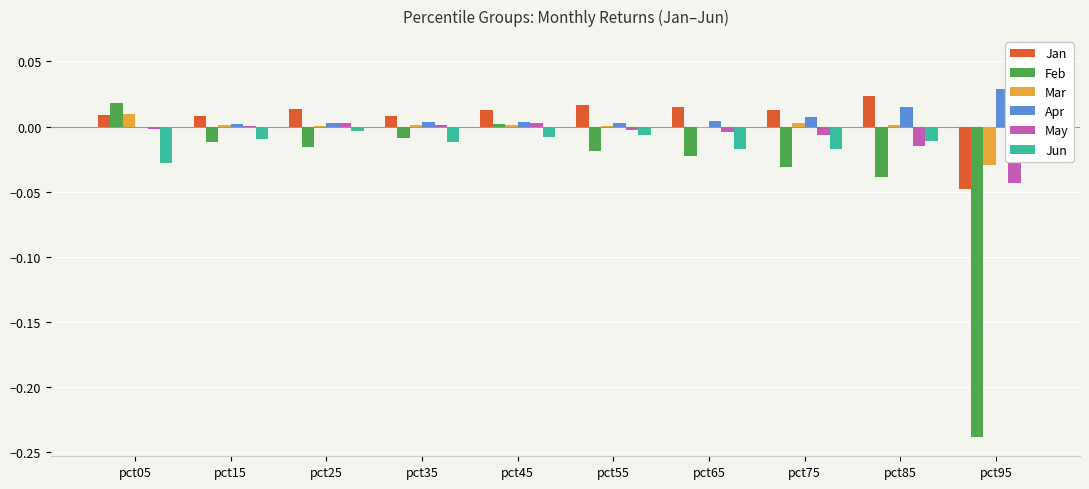

Which label corresponds to the smallest value in the chart?

pct95